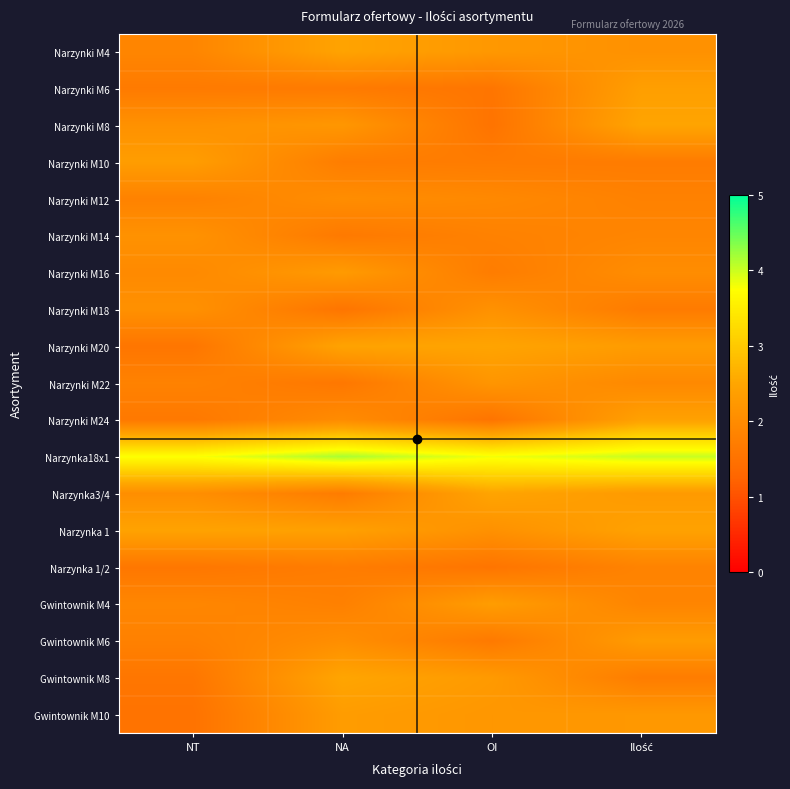

What is the total value across all series at NA?

40.1